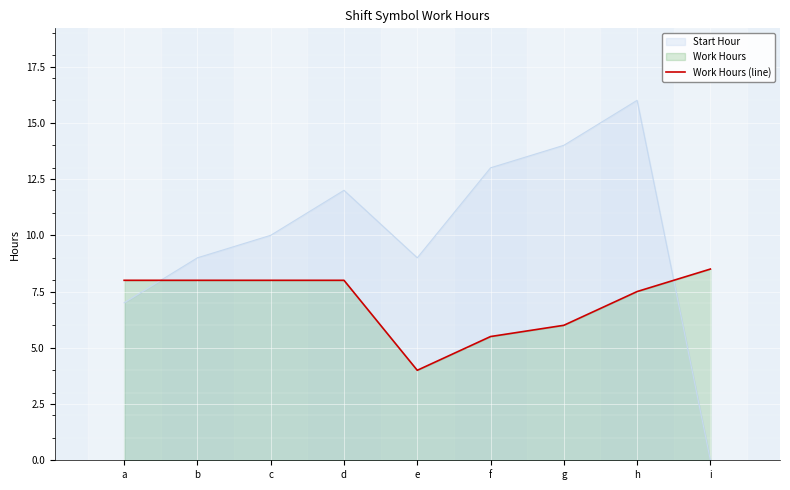

List the labels in order of value, largest first.

i, a, b, c, d, h, g, f, e